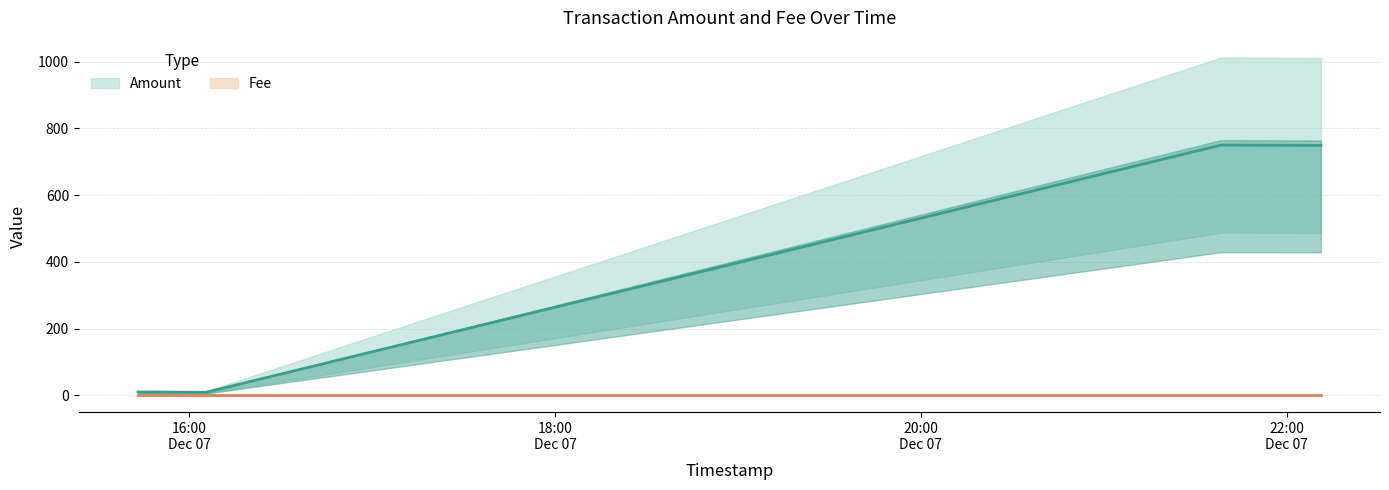

How many data points are above 749?

1